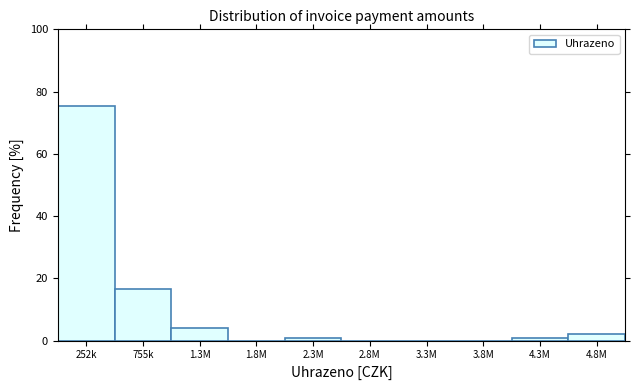

The value at 4.8M is 2.0. True or false?

True